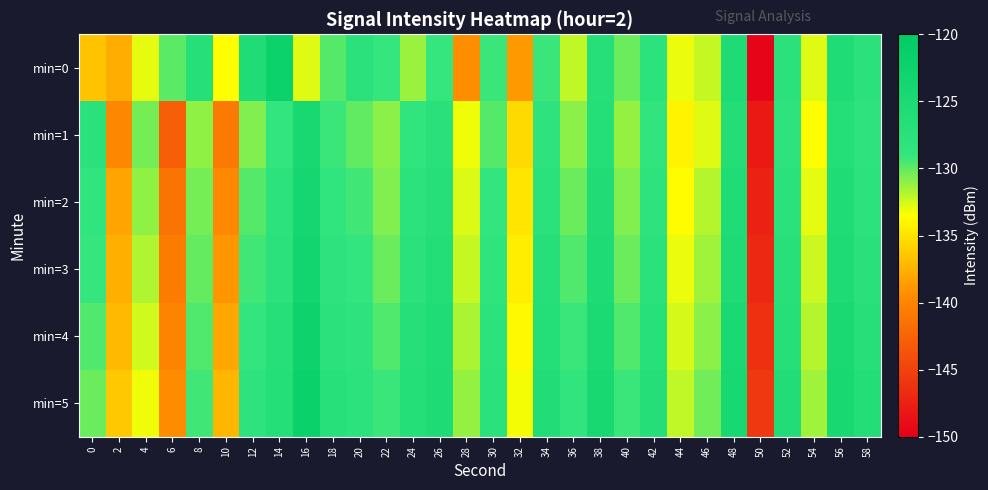

What is the maximum value shown in the chart?

-122.0